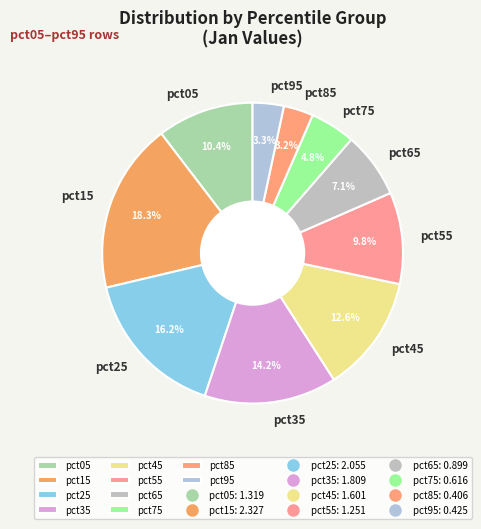

Which category has the biggest portion of the pie?

pct15